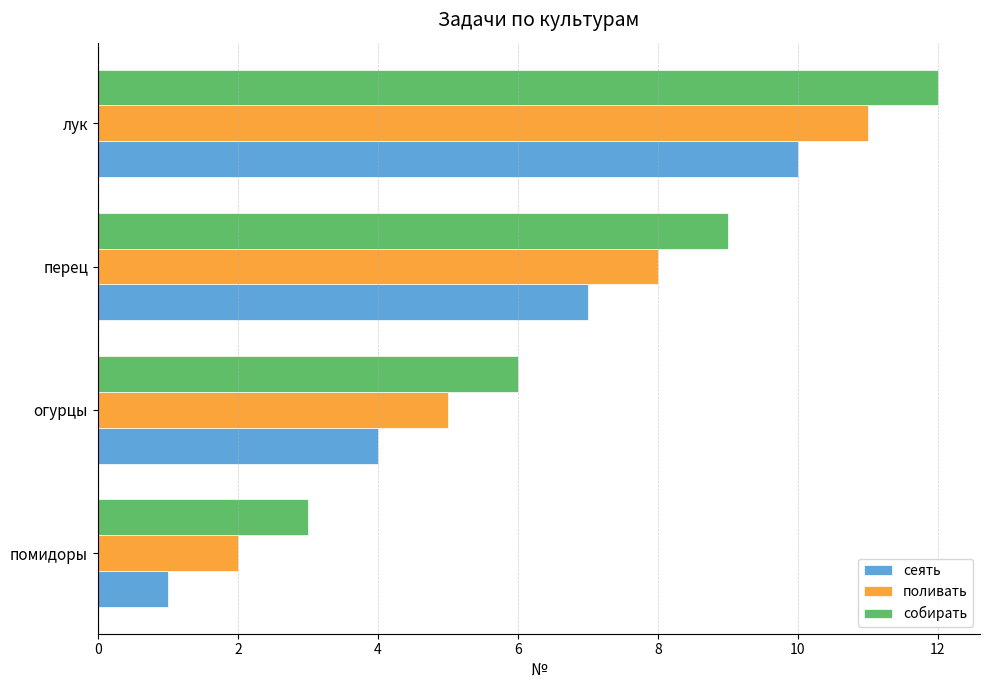

The сеять series shows 1 at помидоры. True or false?

True